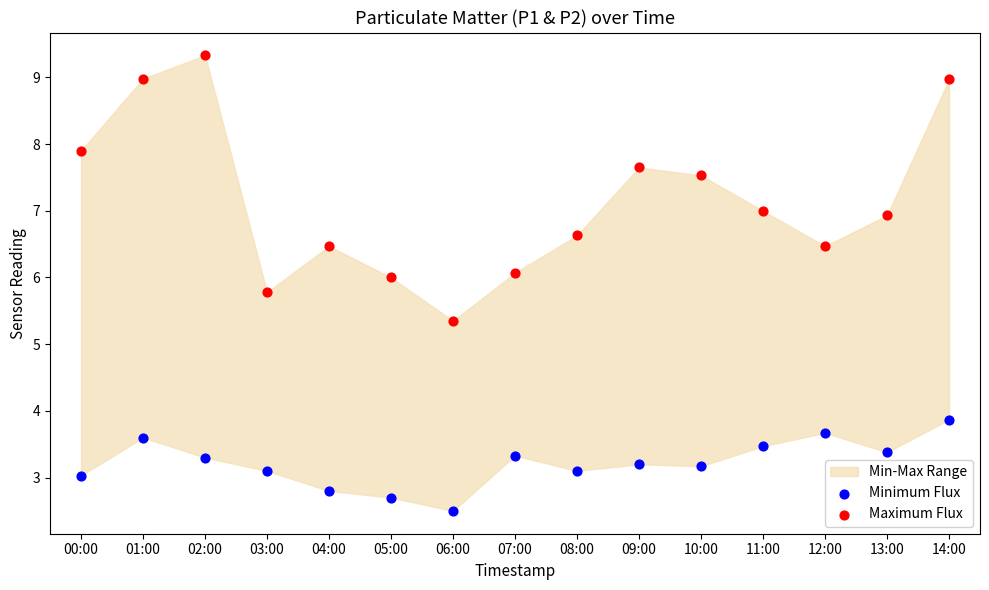

Which series has the largest Y range (max minus min)?

Maximum Flux